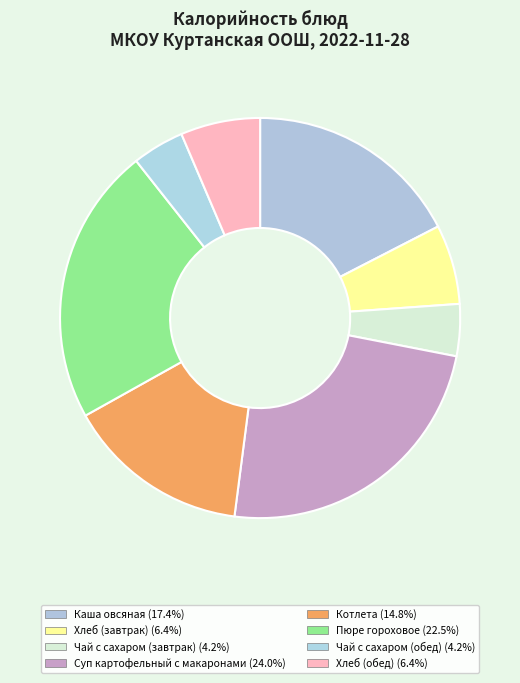

Combined, what portion of the pie is Хлеб (завтрак) and Чай с сахаром (завтрак)?

10.6%